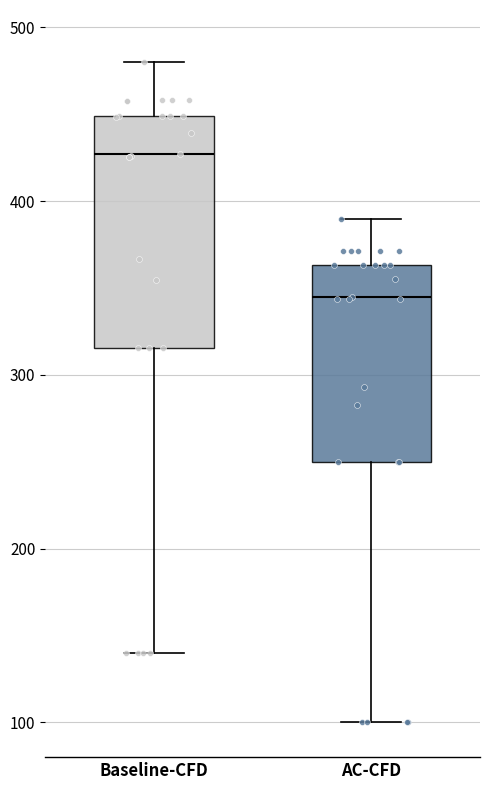

Comparing the boxes themselves (not the whiskers), which one is the tallest?

Baseline-CFD